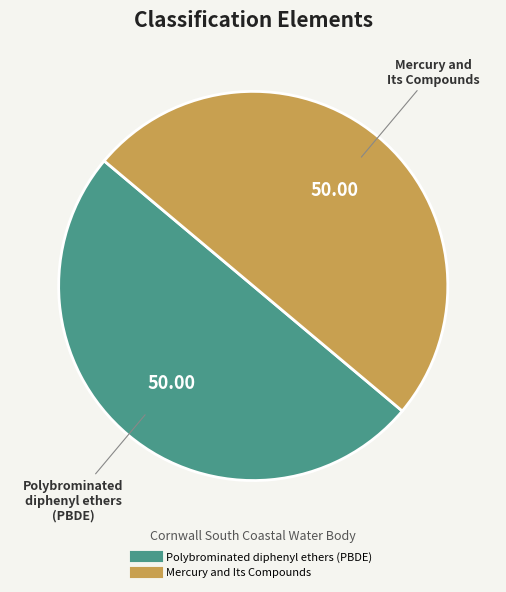

Approximately how many times larger is the value at Polybrominated diphenyl ethers (PBDE) compared to Mercury and Its Compounds?

1.0